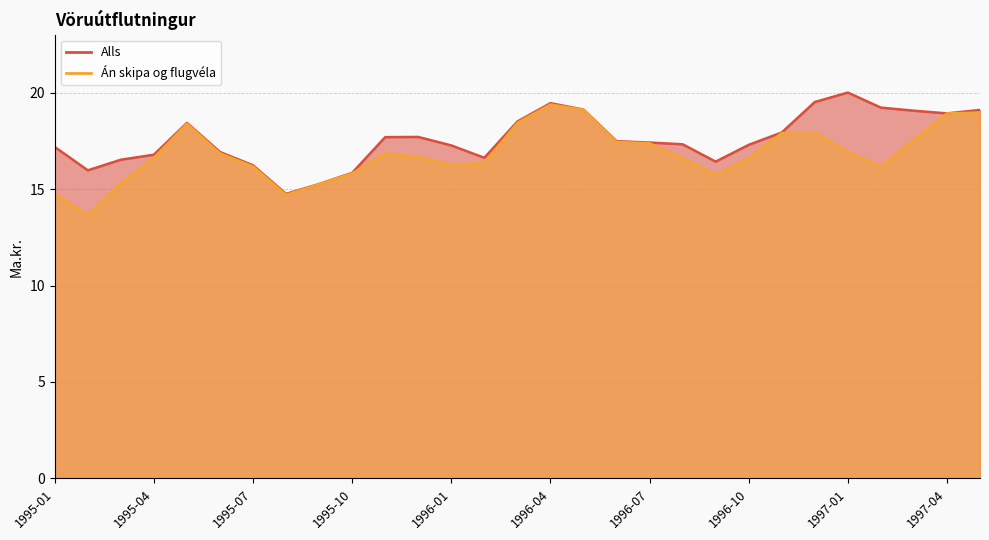

What is the value of the Alls point at the 12th from the left?

17.7